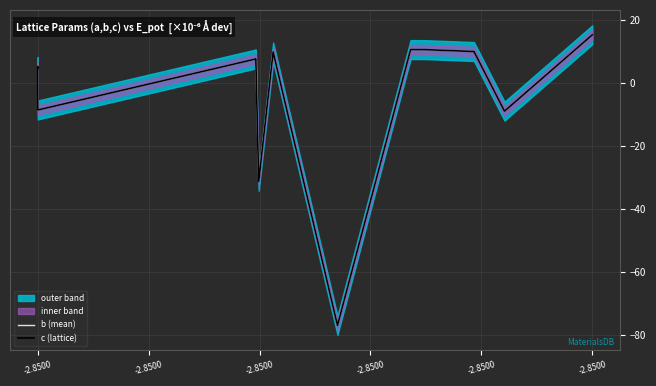

What is the value of the c (lattice) point at the 14th from the left?

10.5